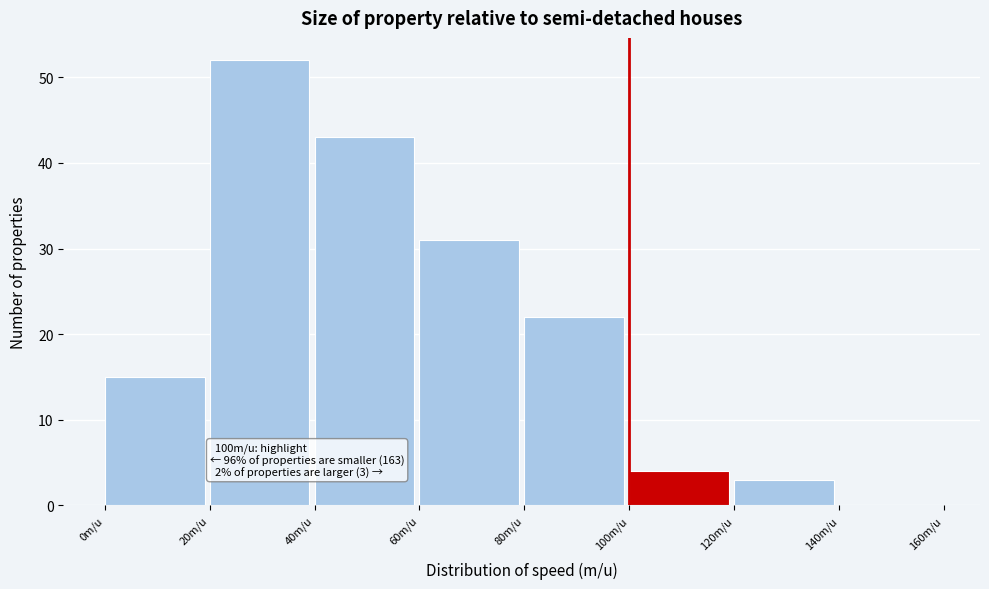

Over which range of the x-axis is the bar tallest?

20 to 40